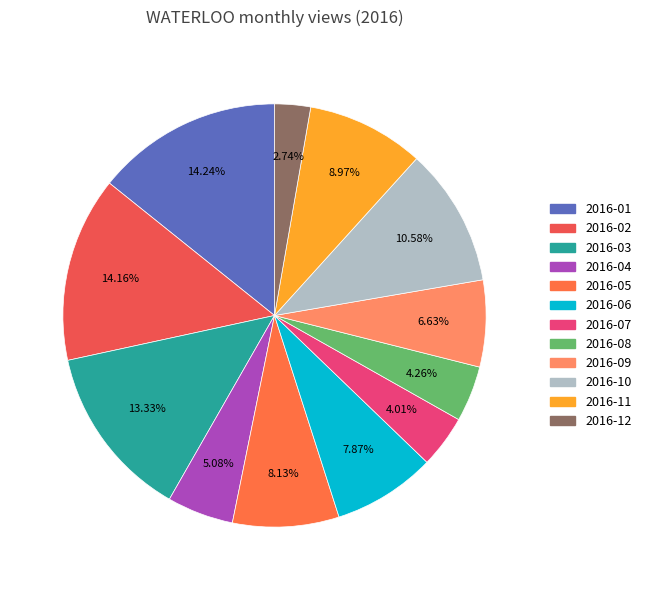

Does 2016-03 represent more than half of the total?

No